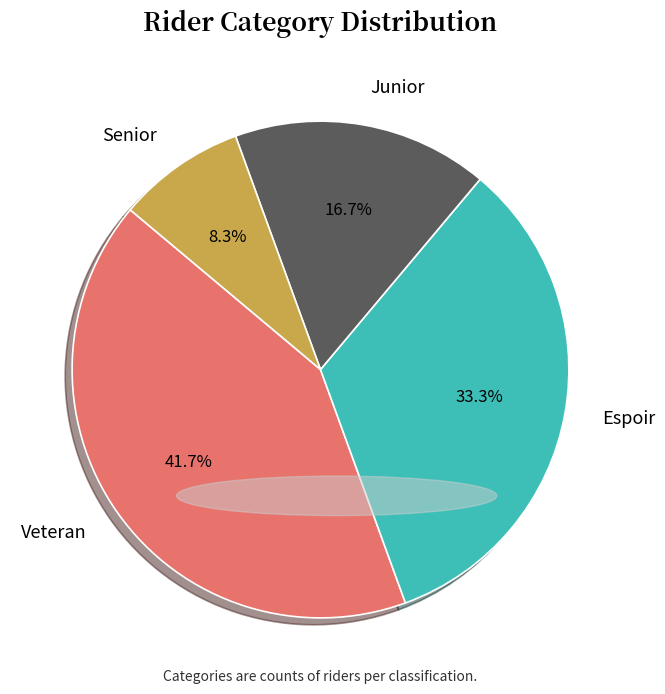

Does Junior represent more than half of the total?

No